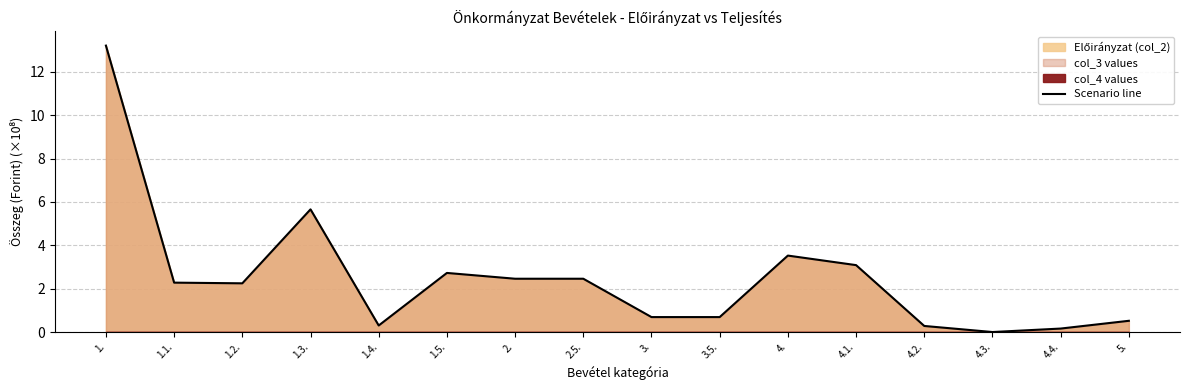

What is the label of the 10th point from the right?

2.